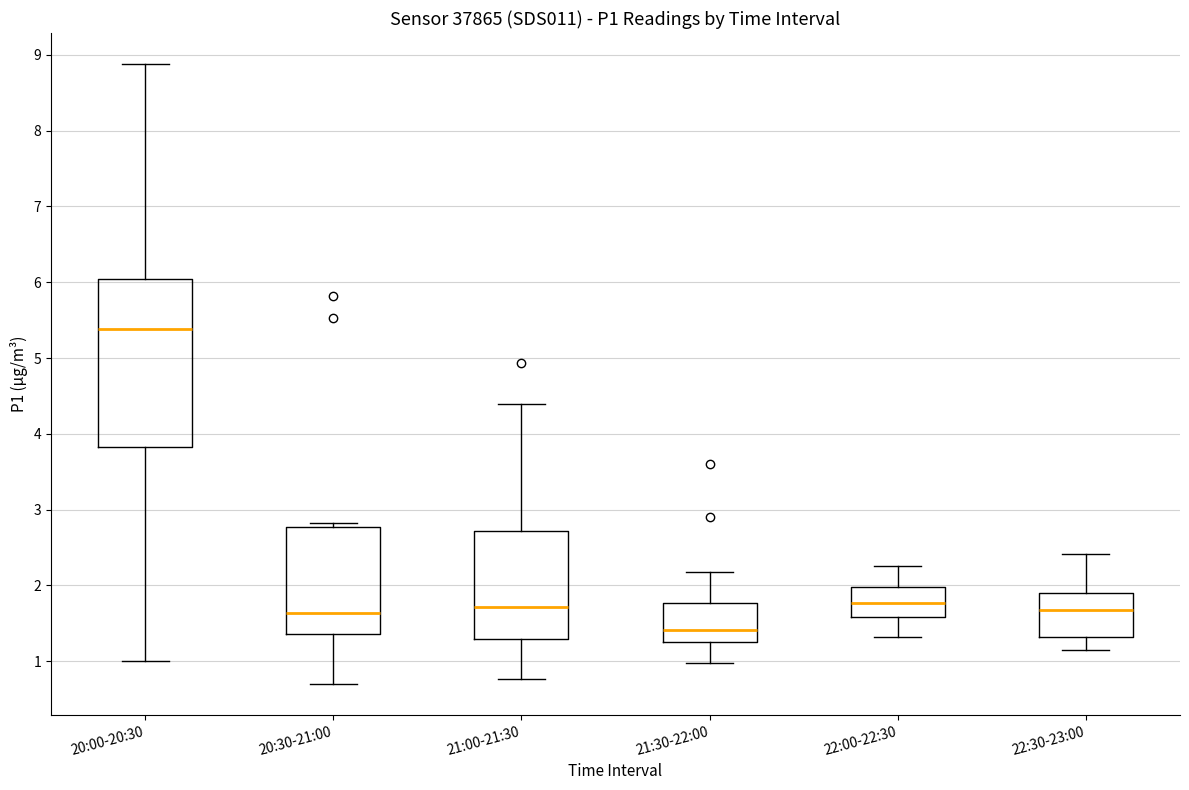

Reading left to right, read every box against the y-axis: the position of its median line, the range the box covers, and the ends of its whiskers. The values are not printed on the chart, so give them approximately, as read against the axis.

20:00-20:30: median 5.4, box 3.8 to 6.0, whiskers 1.0 to 8.9
20:30-21:00: median 1.6, box 1.4 to 2.8, whiskers 0.7 to 2.8 (just above the box's upper edge)
21:00-21:30: median 1.7, box 1.3 to 2.7, whiskers 0.8 to 4.4
21:30-22:00: median 1.4, box 1.3 to 1.8, whiskers 1.0 to 2.2
22:00-22:30: median 1.8, box 1.6 to 2.0, whiskers 1.3 to 2.3
22:30-23:00: median 1.7, box 1.3 to 1.9, whiskers 1.2 to 2.4